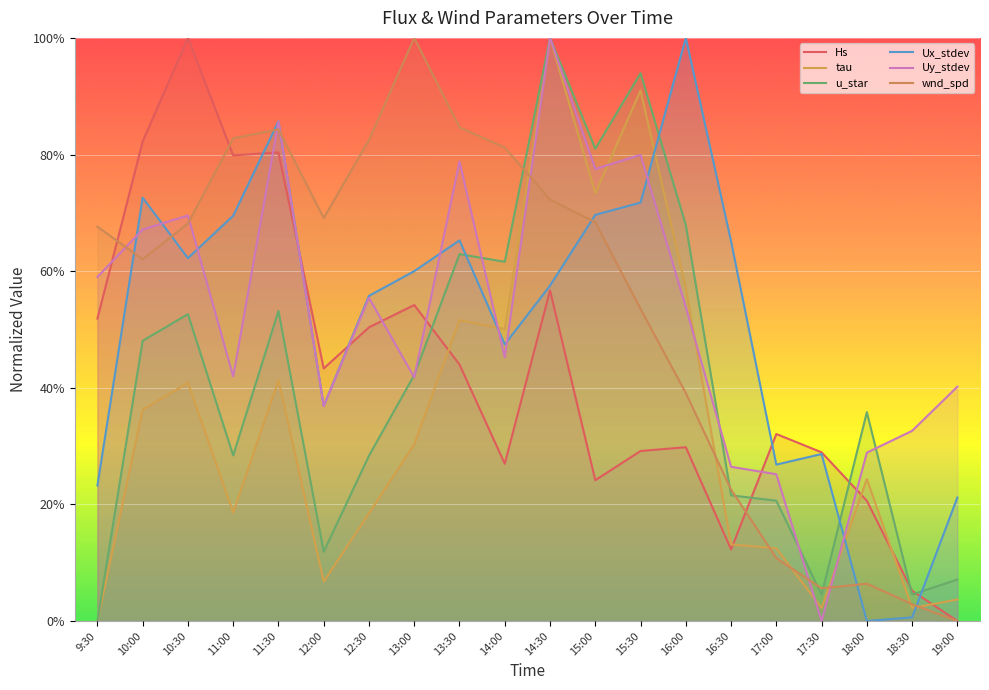

What position from the right is 12:30?

14